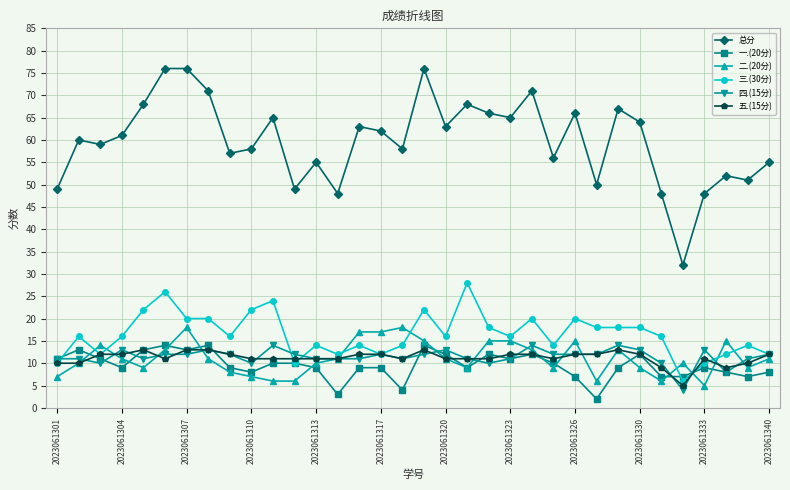

Which series has the widest spread of values?

总分